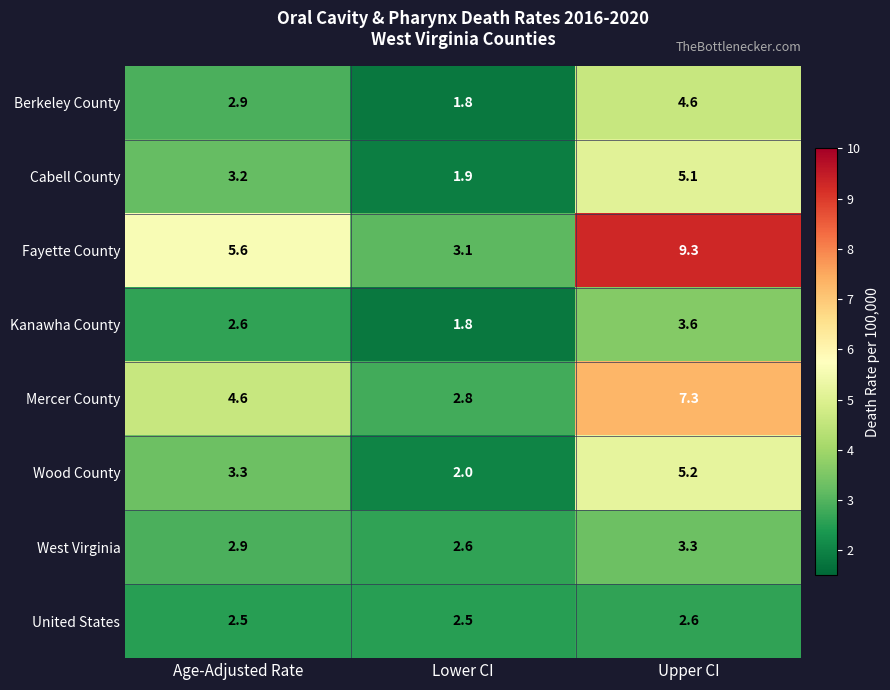

True or false: Fayette County has a value of 3.1 at Lower CI.

True